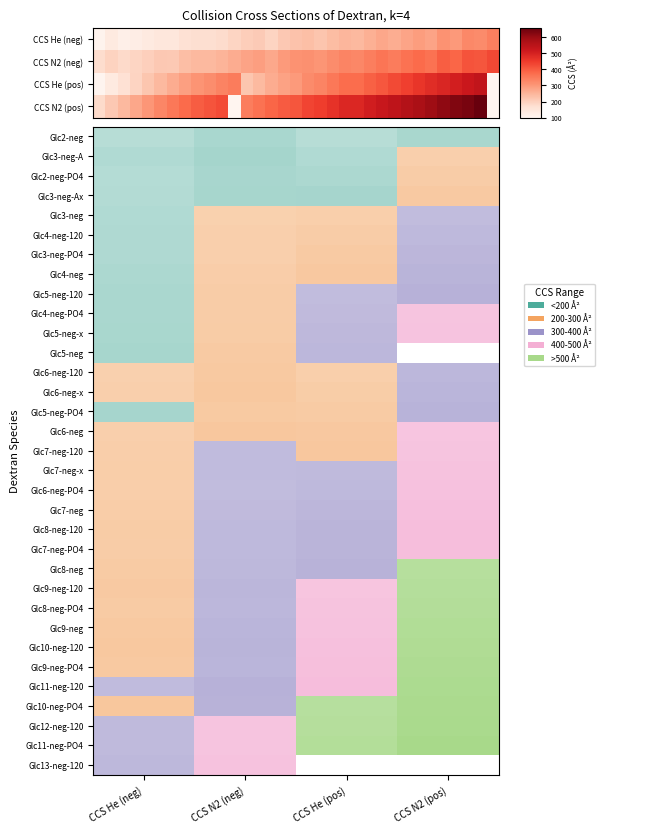

Which series has the largest total across all categories?

CCS N2 (pos)